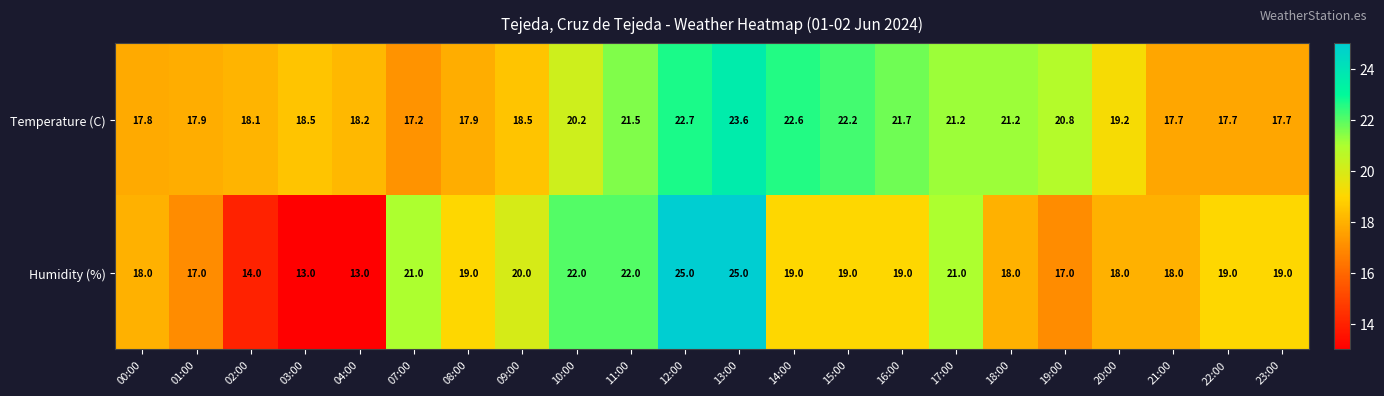

What is the highest value of the Humidity (%) series?

25.0